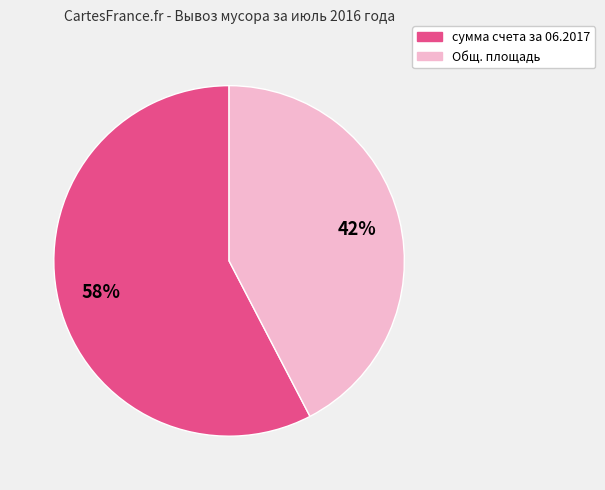

Count the number of slices in the pie.

2